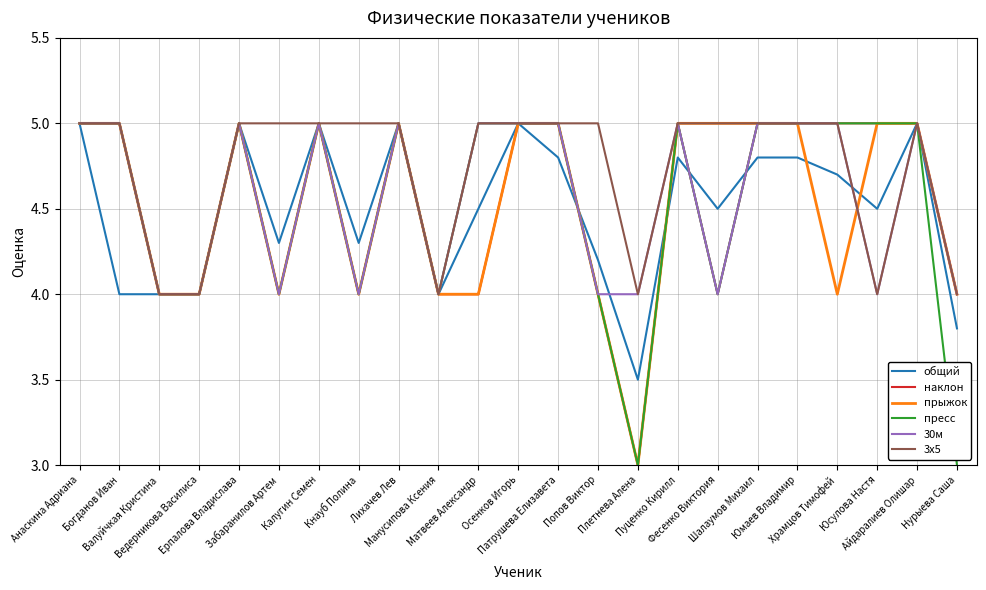

Reading left to right, what are all the values shown in this chart?

общий: 5.0	4.0	4.0	4.0	5.0	4.3	5.0	4.3	5.0	4.0	4.5	5.0	4.8	4.2	3.5	4.8	4.5	4.8	4.8	4.7	4.5	5.0	3.8
наклон: 5.0	5.0	4.0	4.0	5.0	4.0	5.0	4.0	5.0	4.0	4.0	5.0	5.0	4.0	3.0	5.0	4.0	5.0	5.0	5.0	5.0	5.0	4.0
прыжок: 5.0	5.0	4.0	4.0	5.0	4.0	5.0	4.0	5.0	4.0	4.0	5.0	5.0	4.0	3.0	5.0	5.0	5.0	5.0	4.0	5.0	5.0	4.0
пресс: 5.0	5.0	4.0	4.0	5.0	4.0	5.0	4.0	5.0	4.0	5.0	5.0	5.0	4.0	3.0	5.0	4.0	5.0	5.0	5.0	5.0	5.0	3.0
30м: 5.0	5.0	4.0	4.0	5.0	4.0	5.0	4.0	5.0	4.0	5.0	5.0	5.0	4.0	4.0	5.0	4.0	5.0	5.0	5.0	4.0	5.0	4.0
3х5: 5.0	5.0	4.0	4.0	5.0	5.0	5.0	5.0	5.0	4.0	5.0	5.0	5.0	5.0	4.0	5.0	5.0	5.0	5.0	5.0	4.0	5.0	4.0